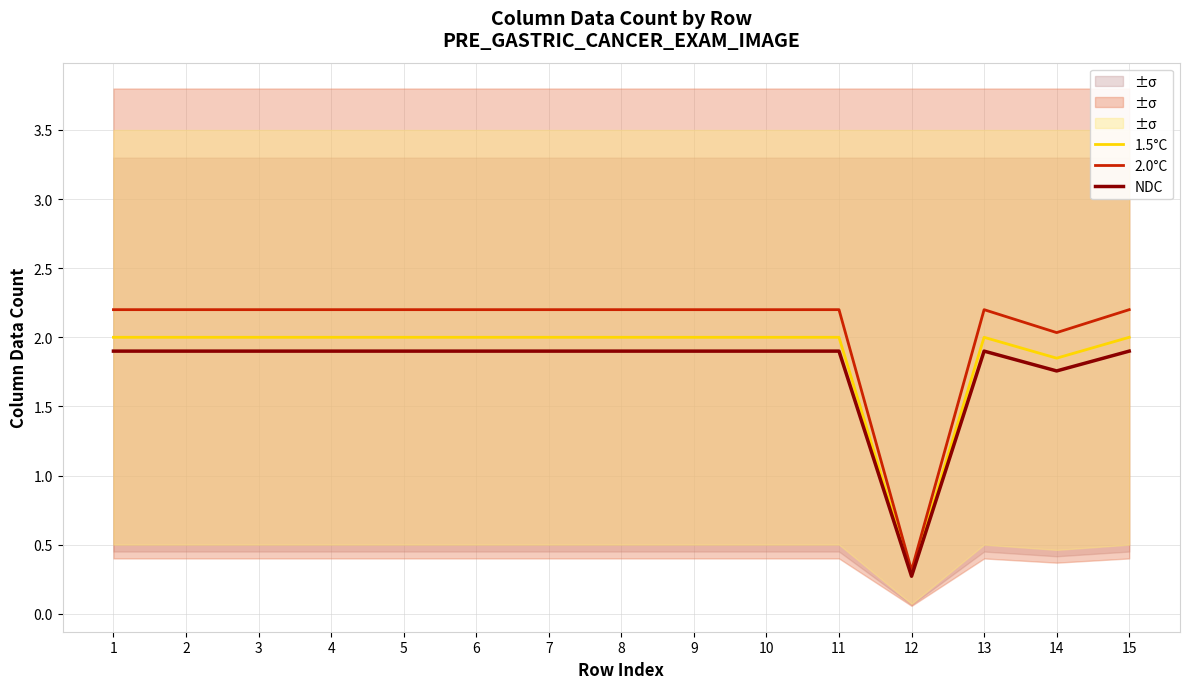

What is the greatest value displayed?

2.2